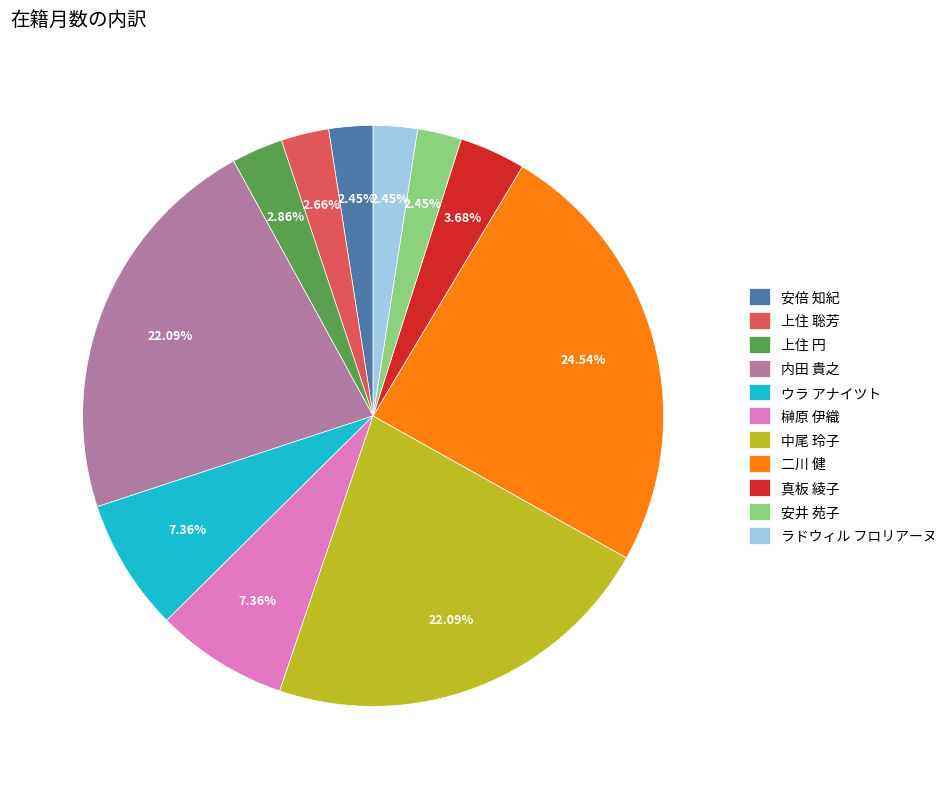

Which slice is the largest?

二川 健